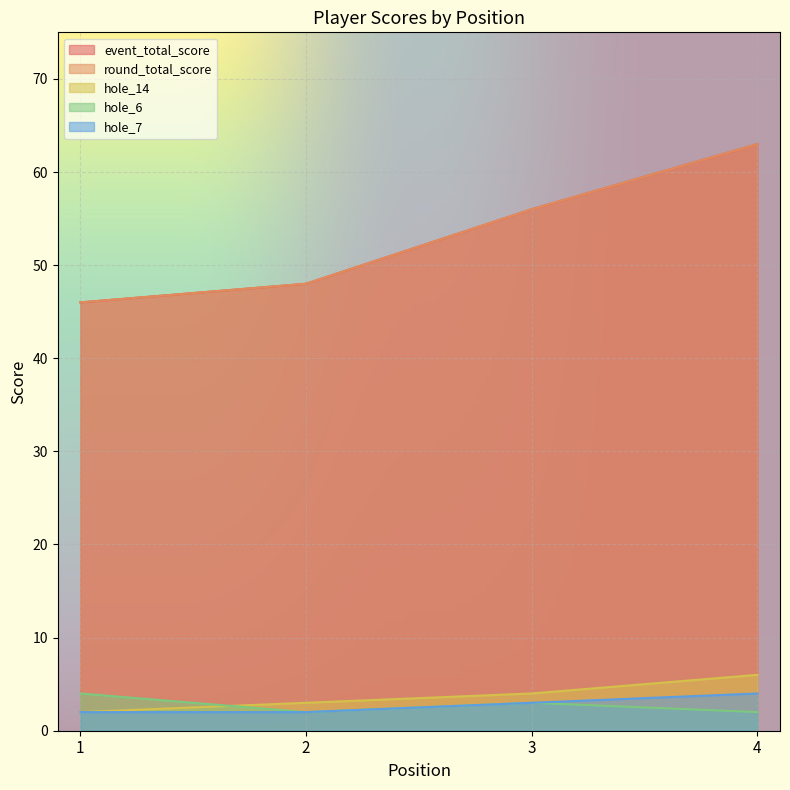

Which series has the largest total across all categories?

event_total_score